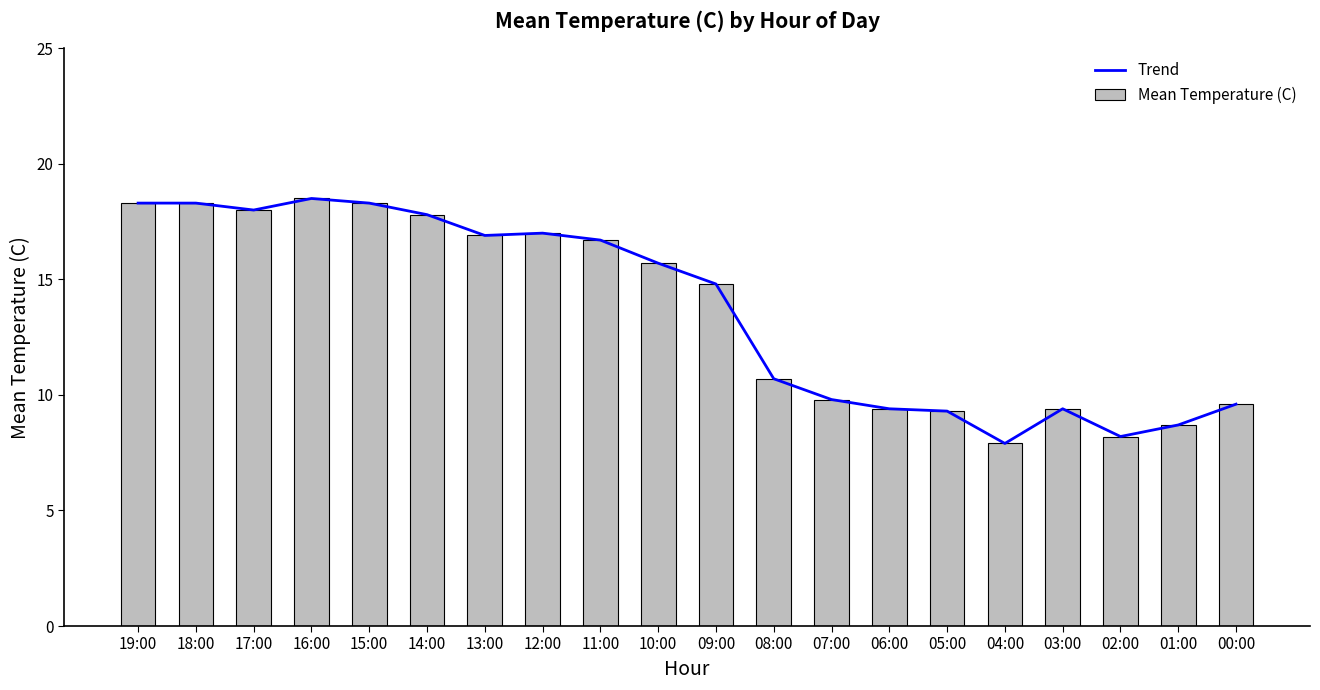

What is the value of the Mean Temperature (C) bar at the 17th from the left?

9.4